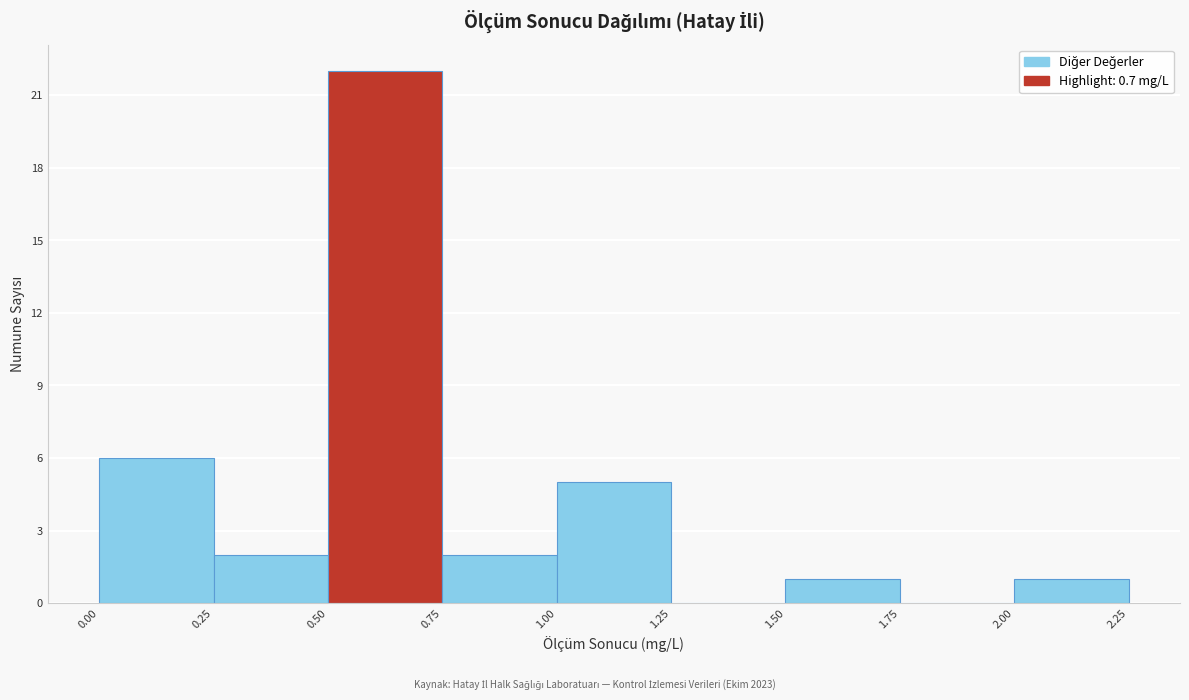

Which range on the x-axis has the tallest bar?

0.50 to 0.75